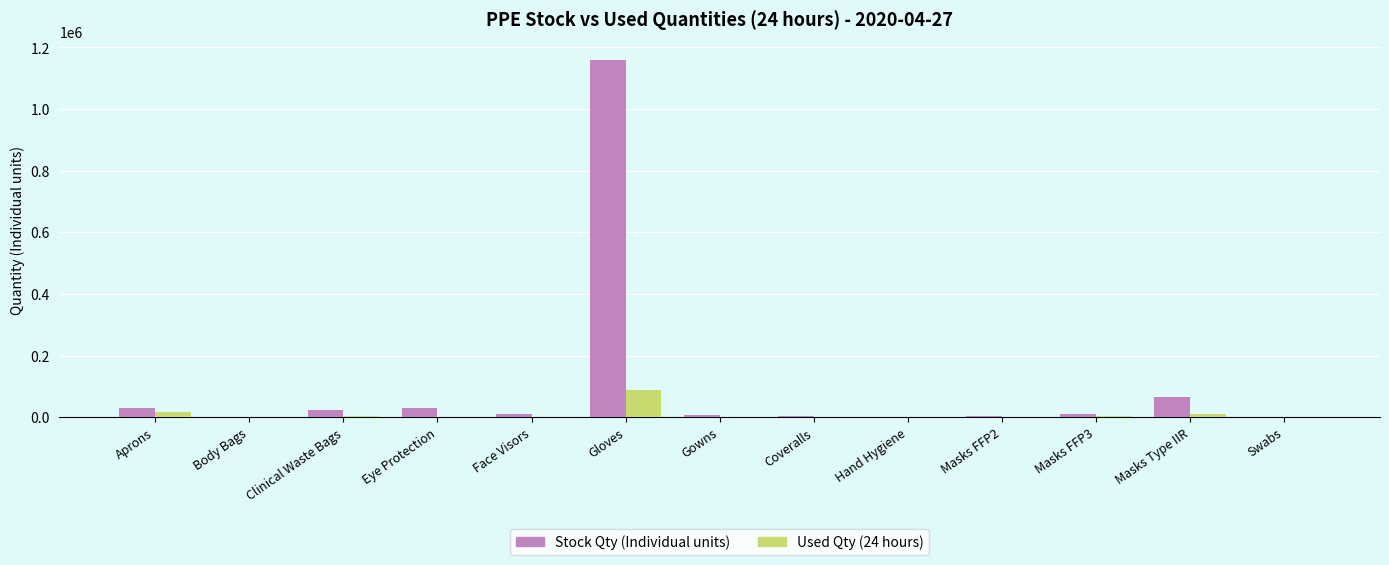

Are the bars horizontal?

No